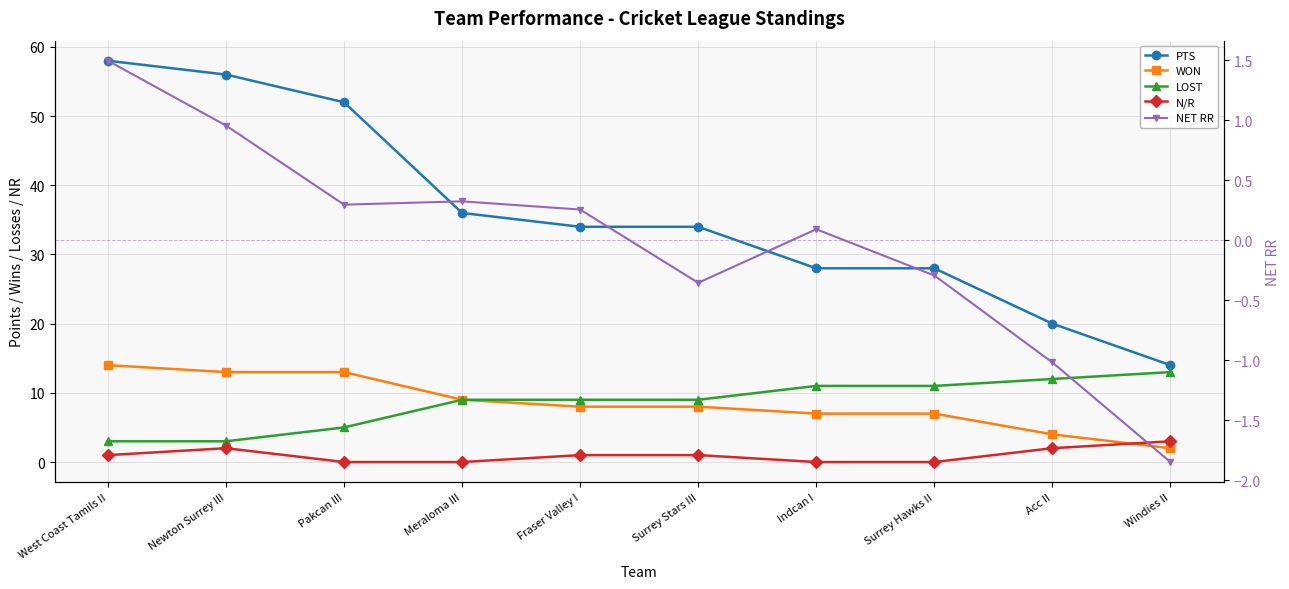

True or false: PTS and NET RR cross at least once.

False